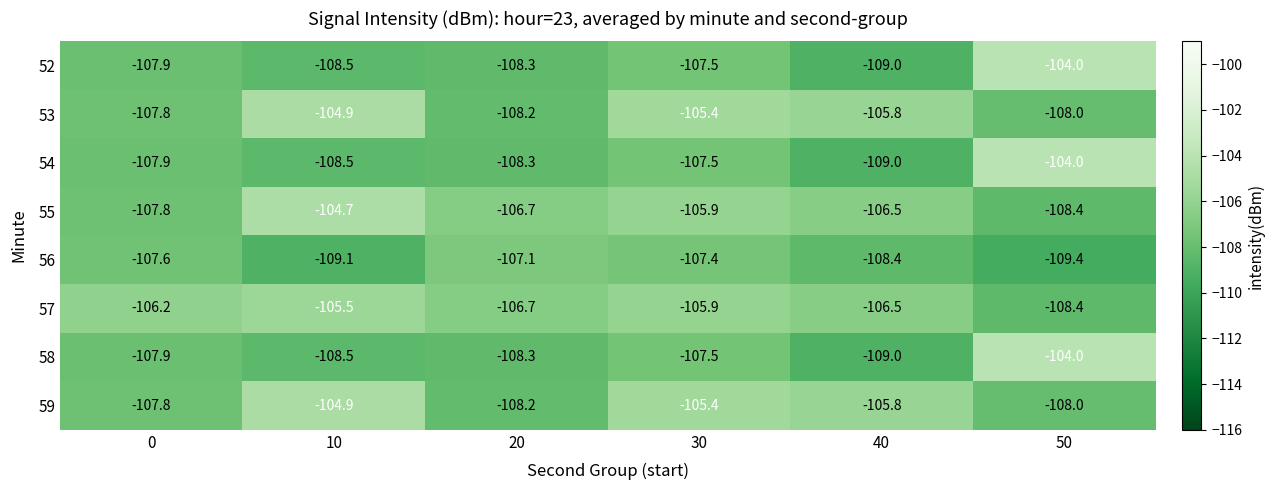

What is the sum of the 52 values at 10 and 0?

-216.4